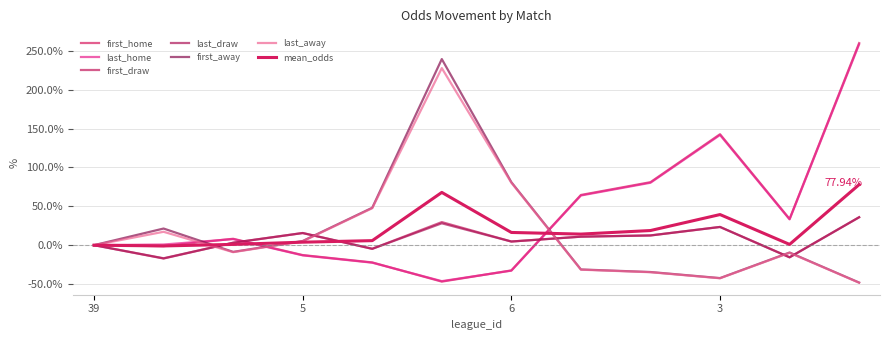

How many lines are shown in the chart?

7